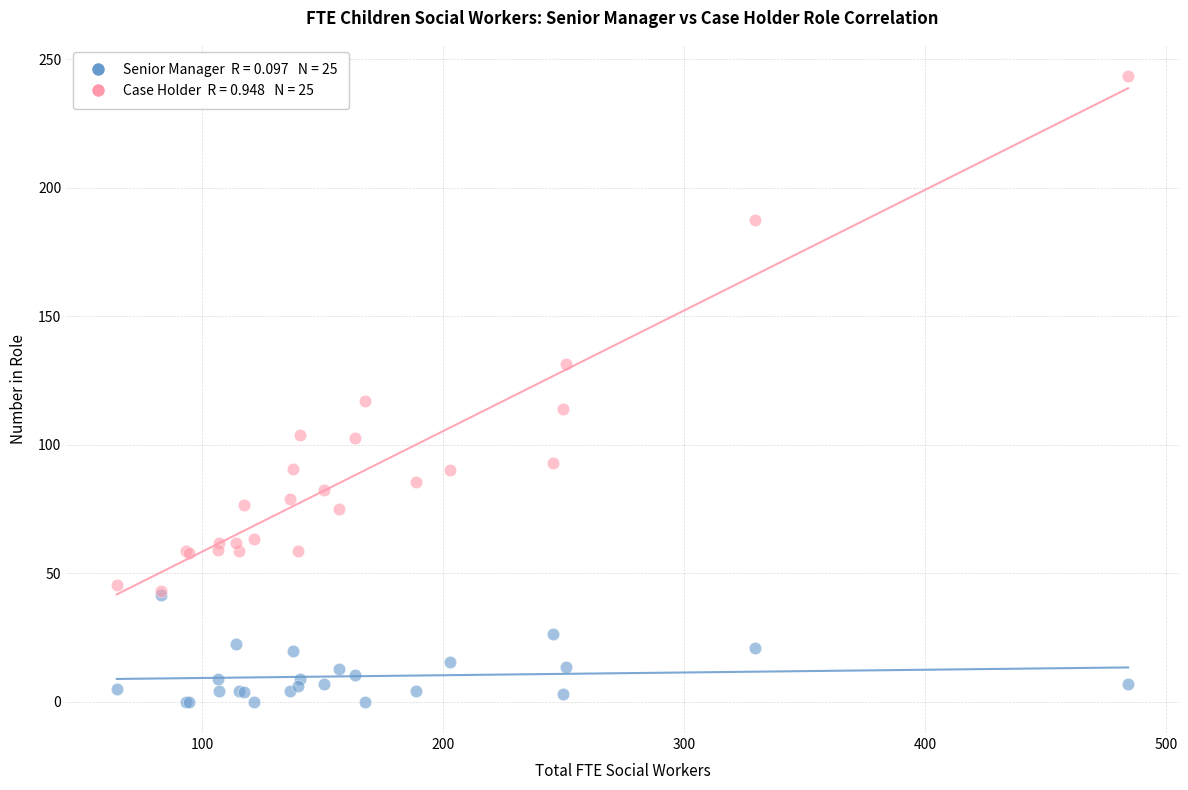

Across all series, what Y value is closest to 121?

117.0